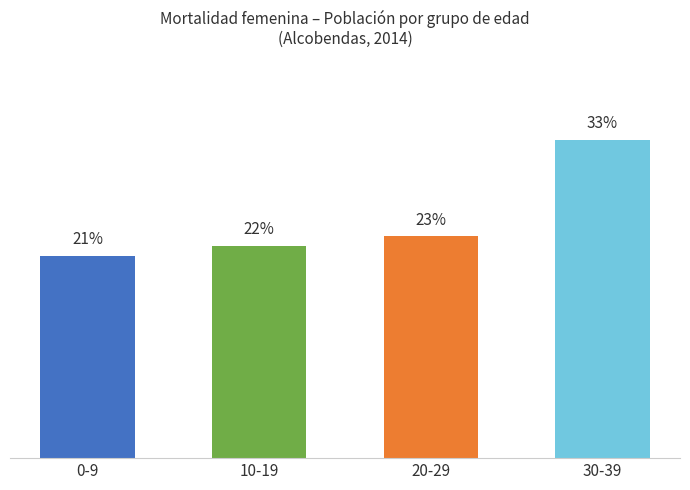

Between 20-29 and 10-19, which is larger?

20-29